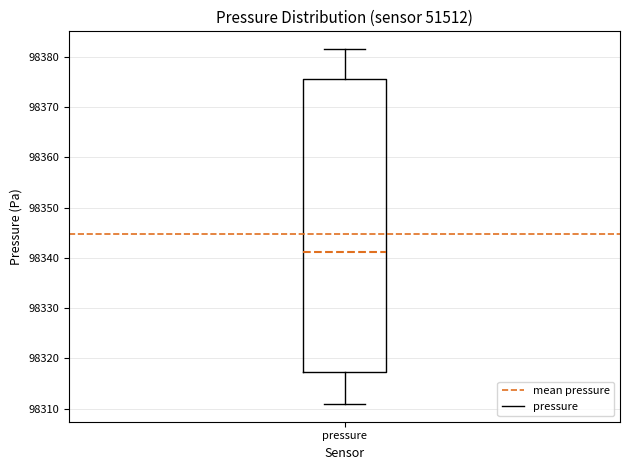

Transcribe this box plot: give where the median line is, the range the box spans, and where the two whiskers end, as read against the y-axis. The values are not printed on the chart, so give them approximately, as read against the axis.

median 98341, box 98317 to 98375, whiskers 98311 to 98382